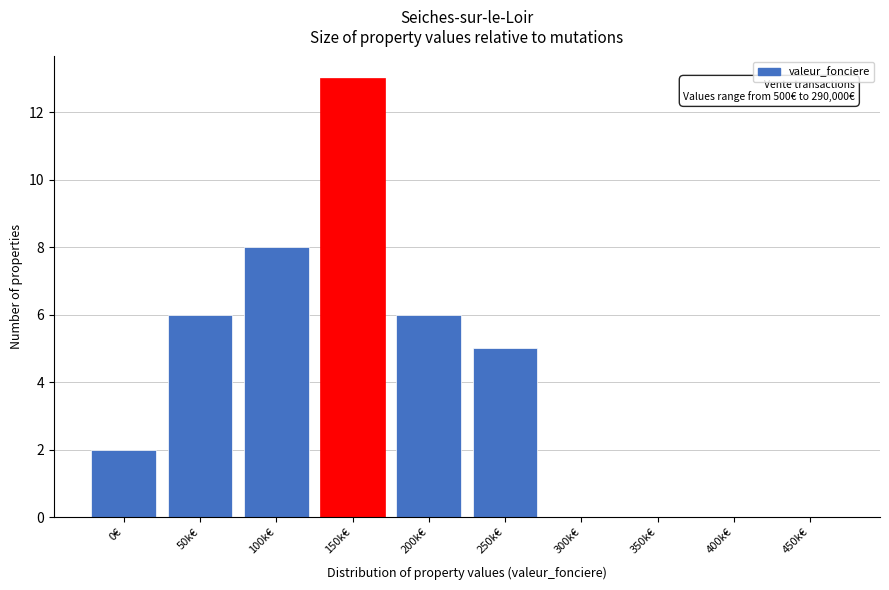

Reading right to left, extract all data points from this chart.

450k€=0	400k€=0	350k€=0	300k€=0	250k€=5	200k€=6	150k€=13	100k€=8	50k€=6	0€=2